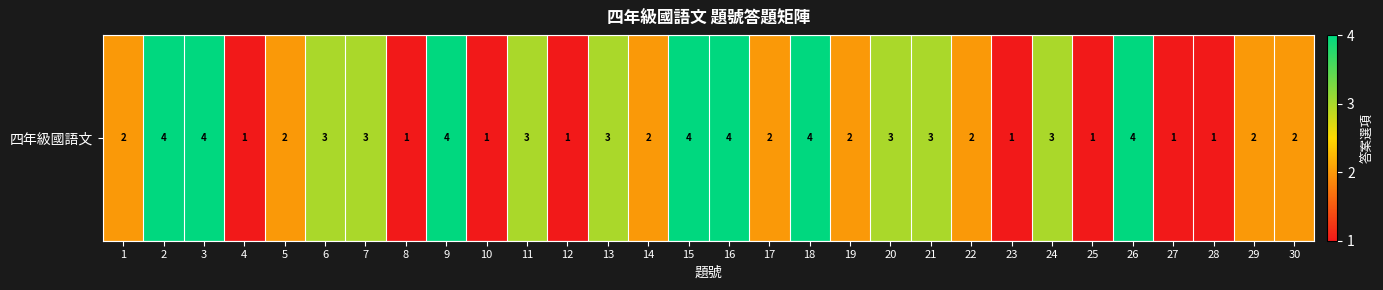

Reading left to right, extract all data points from this chart.

2	4	4	1	2	3	3	1	4	1	3	1	3	2	4	4	2	4	2	3	3	2	1	3	1	4	1	1	2	2